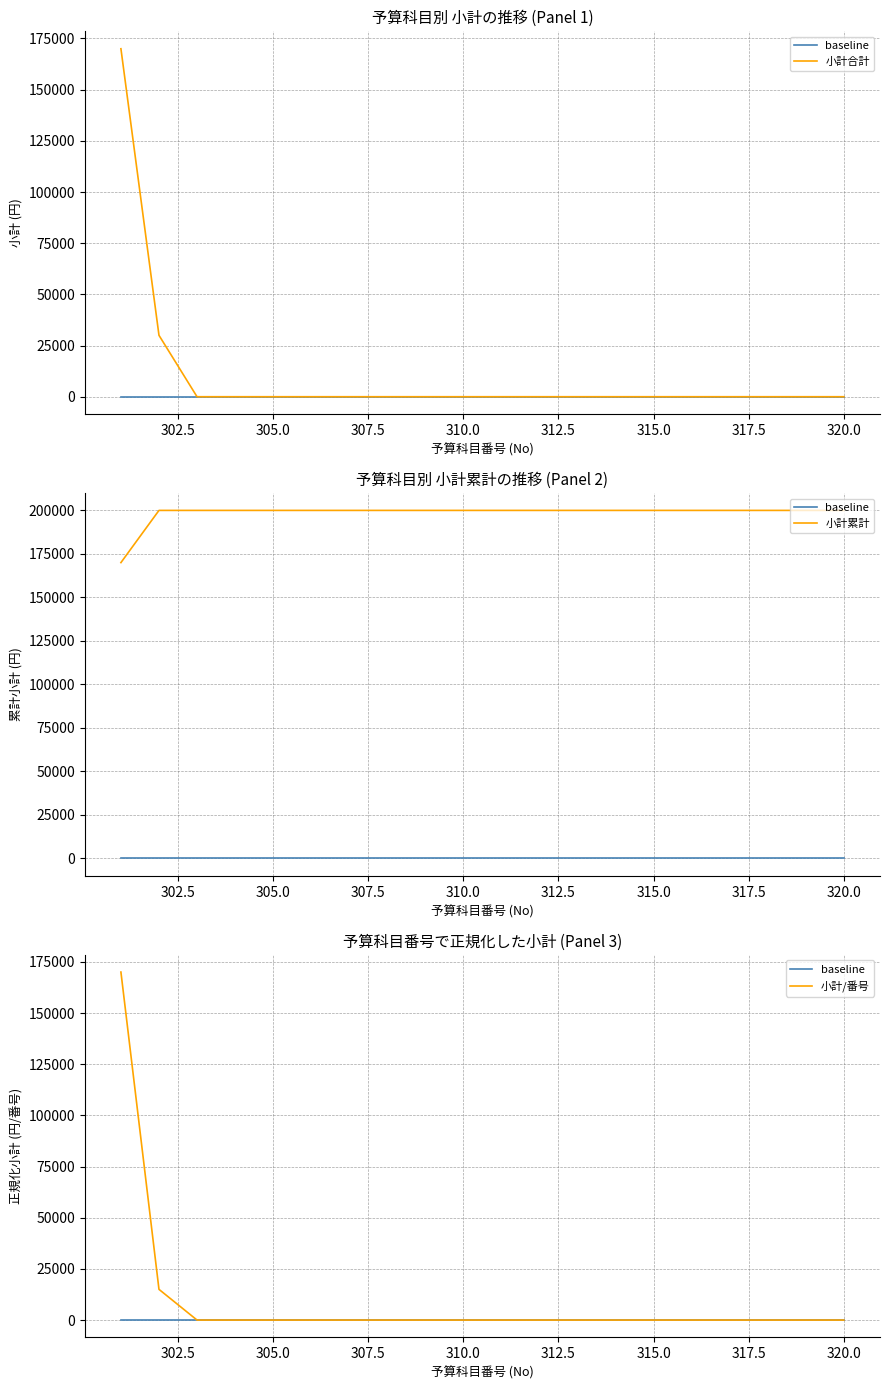

Reading right to left, what are all the values shown in this chart?

baseline: 0	0	0	0	0	0	0	0	0	0	0	0	0	0	0	0	0	0	0	0
小計合計: 0	0	0	0	0	0	0	0	0	0	0	0	0	0	0	0	0	0	30000	170000
小計累計: 200000	200000	200000	200000	200000	200000	200000	200000	200000	200000	200000	200000	200000	200000	200000	200000	200000	200000	200000	170000
小計/番号: 0	0	0	0	0	0	0	0	0	0	0	0	0	0	0	0	0	0	15000	170000